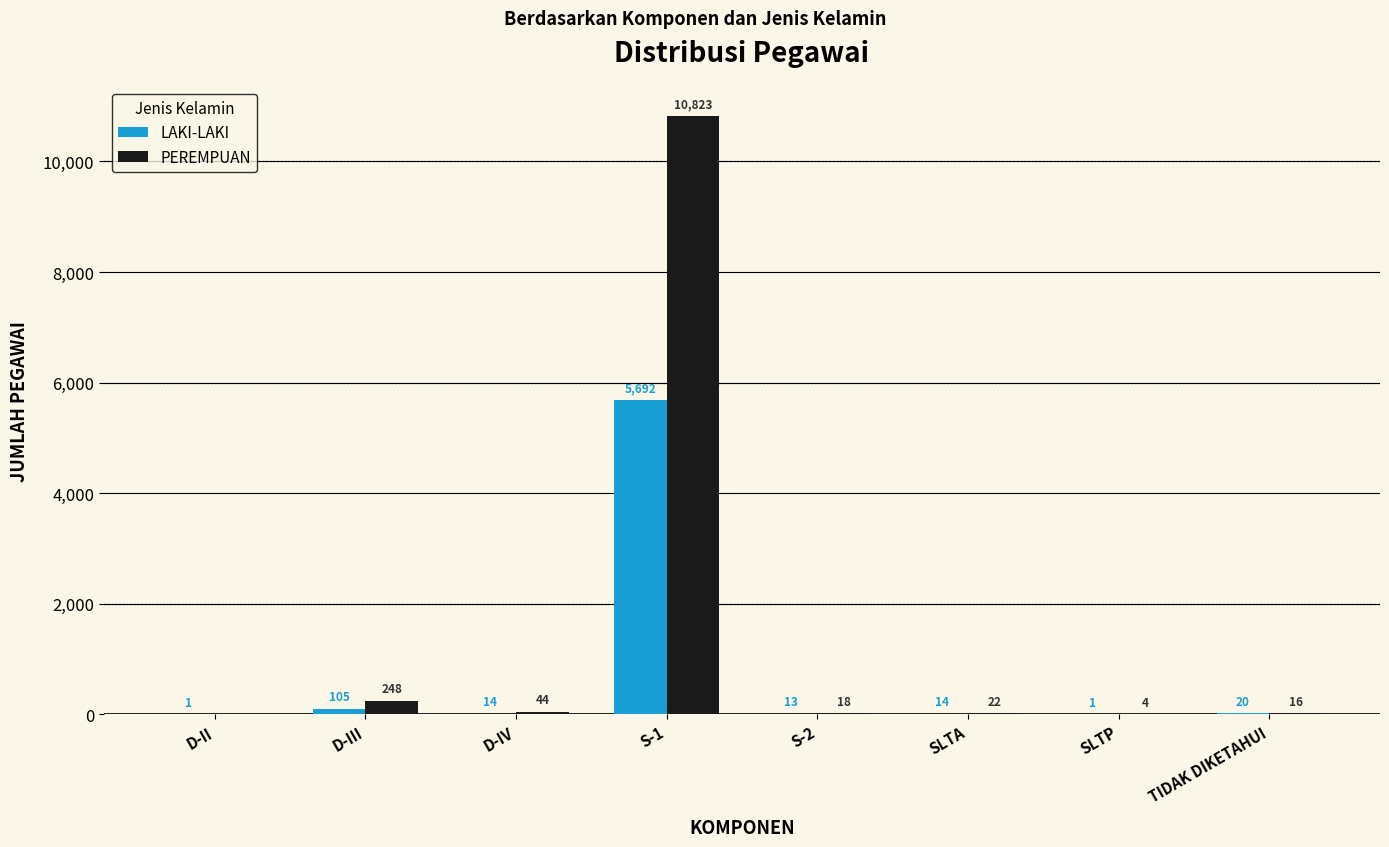

Which series has the largest total across all categories?

PEREMPUAN